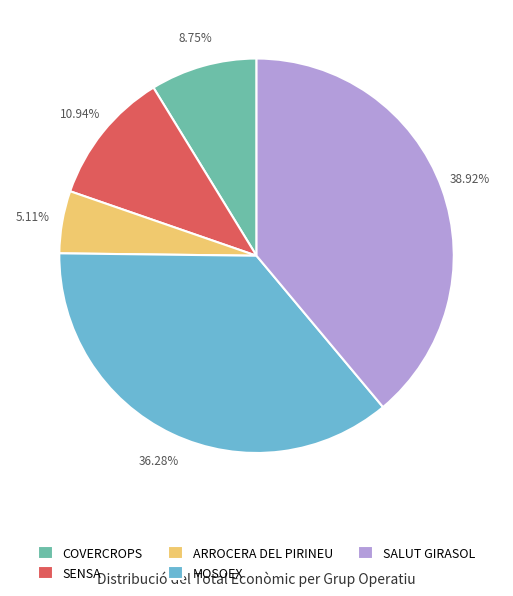

What is the largest slice in the pie chart?

SALUT GIRASOL